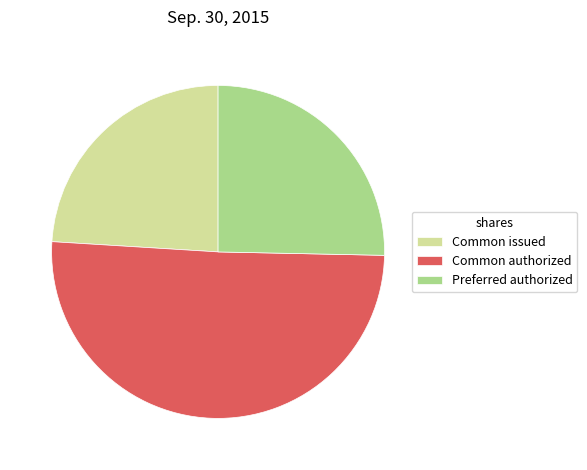

Do Common issued and Common authorized together represent more than half of the pie?

Yes